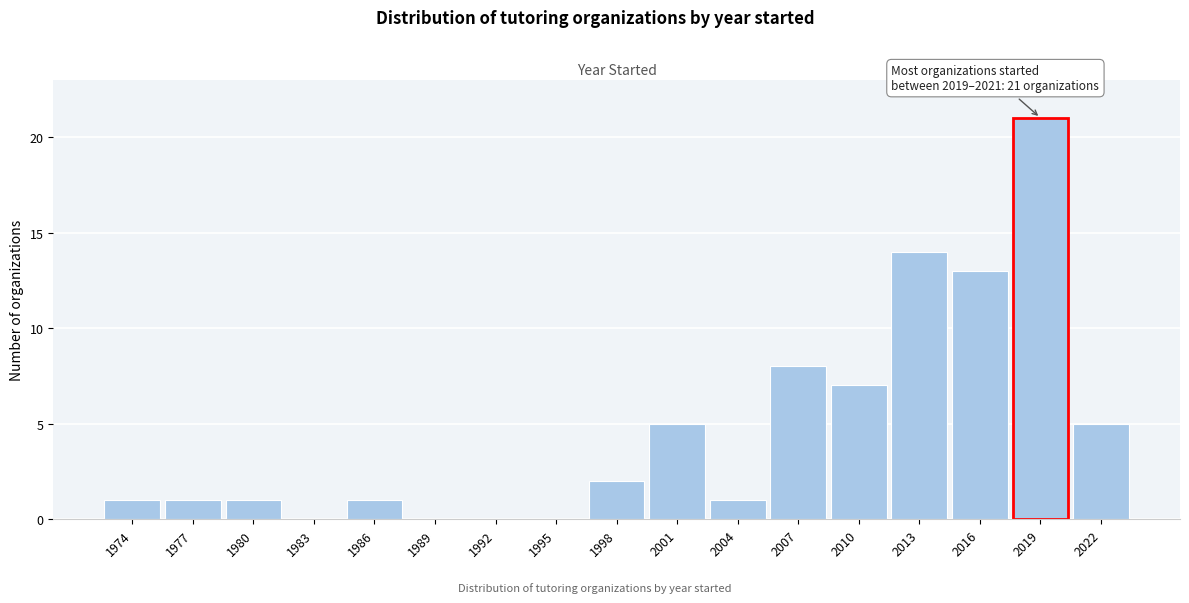

Reading left to right, extract all data points from this chart.

1974=1	1977=1	1980=1	1983=0	1986=1	1989=0	1992=0	1995=0	1998=2	2001=5	2004=1	2007=8	2010=7	2013=14	2016=13	2019=21	2022=5